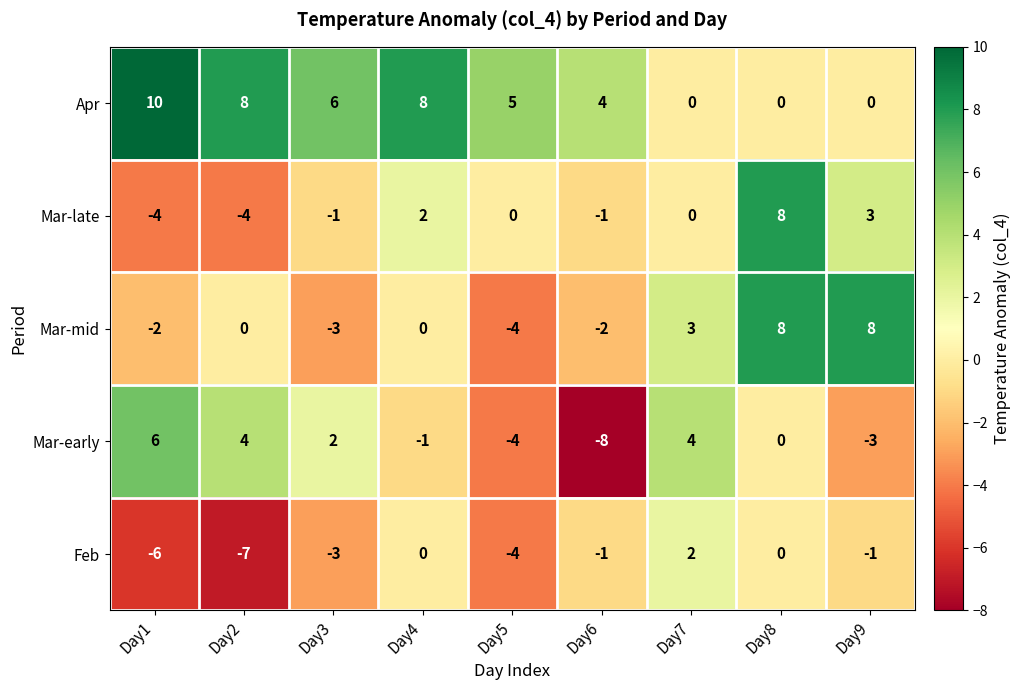

What is the sum of all Feb values?

-20